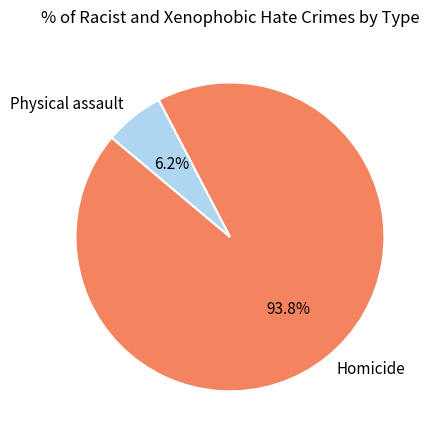

Rank the categories by value from highest to lowest.

Homicide, Physical assault